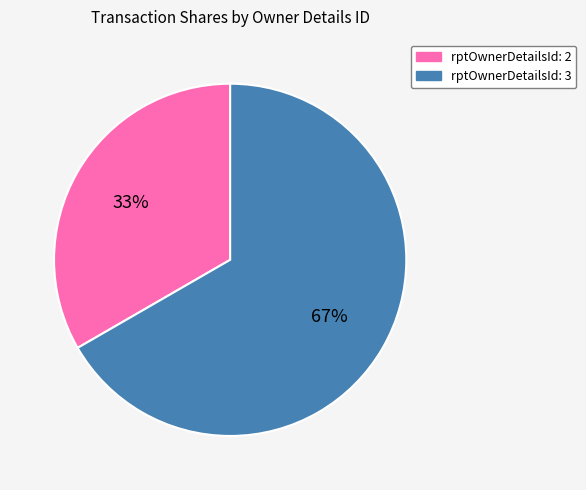

How many segments does this pie chart have?

2